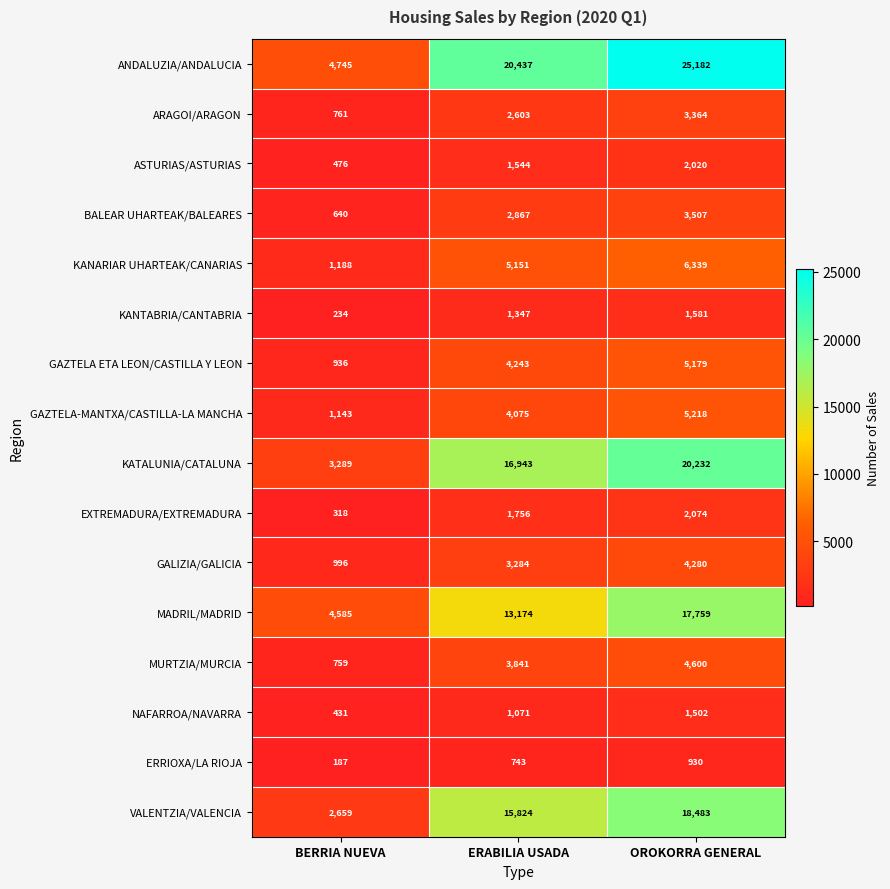

What is the difference between the highest and lowest values at OROKORRA GENERAL?

24252